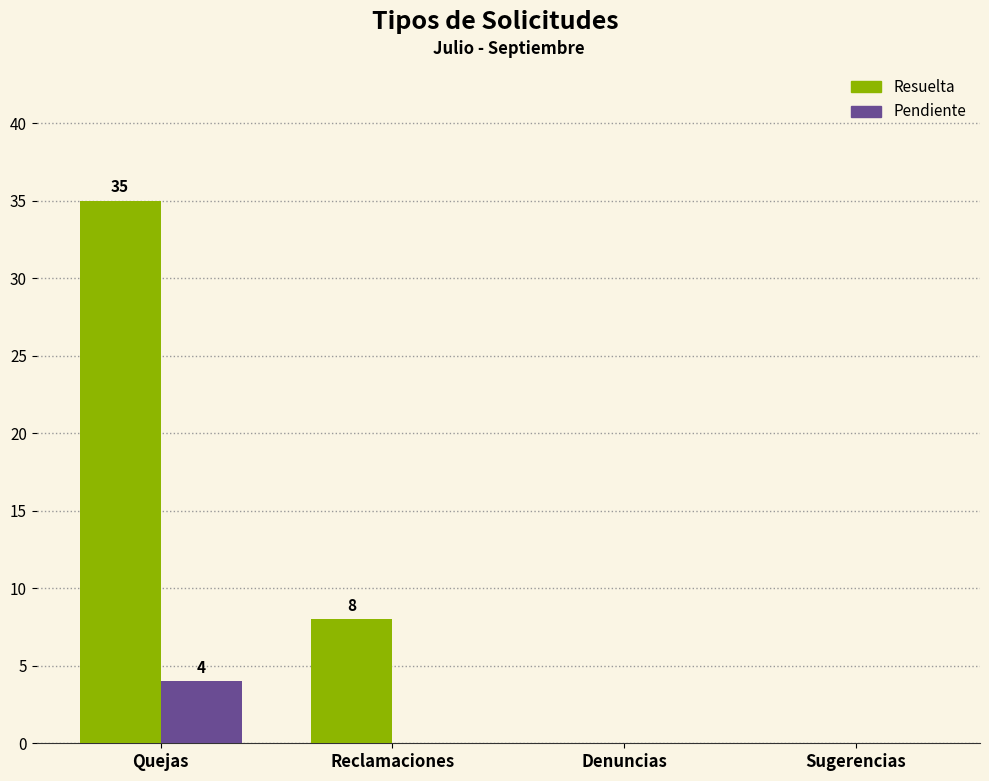

Count the Resuelta values in the range 0 to 35.

4